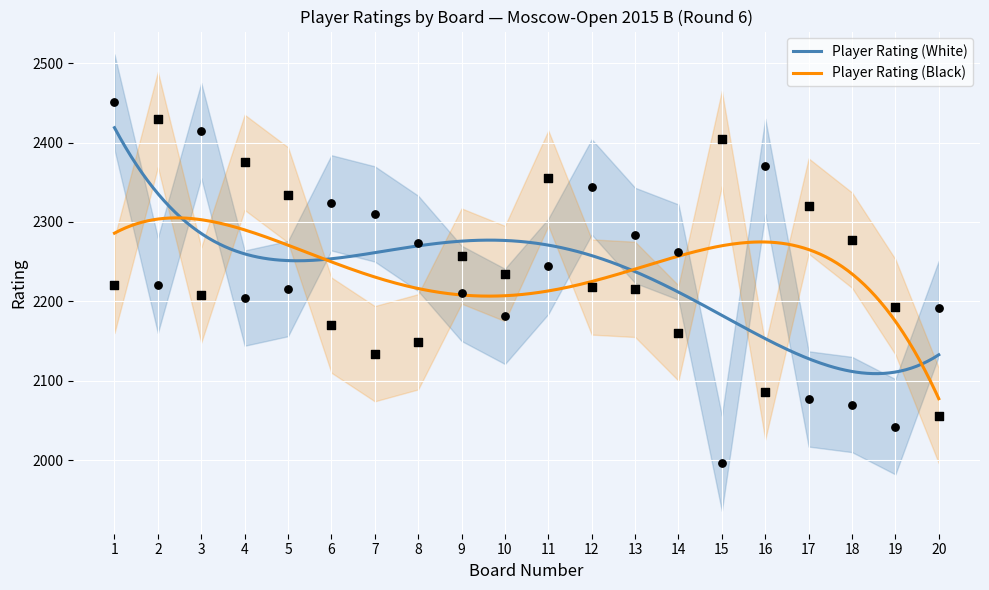

What are all the series names shown in the legend?

Player Rating (White), Player Rating (Black)